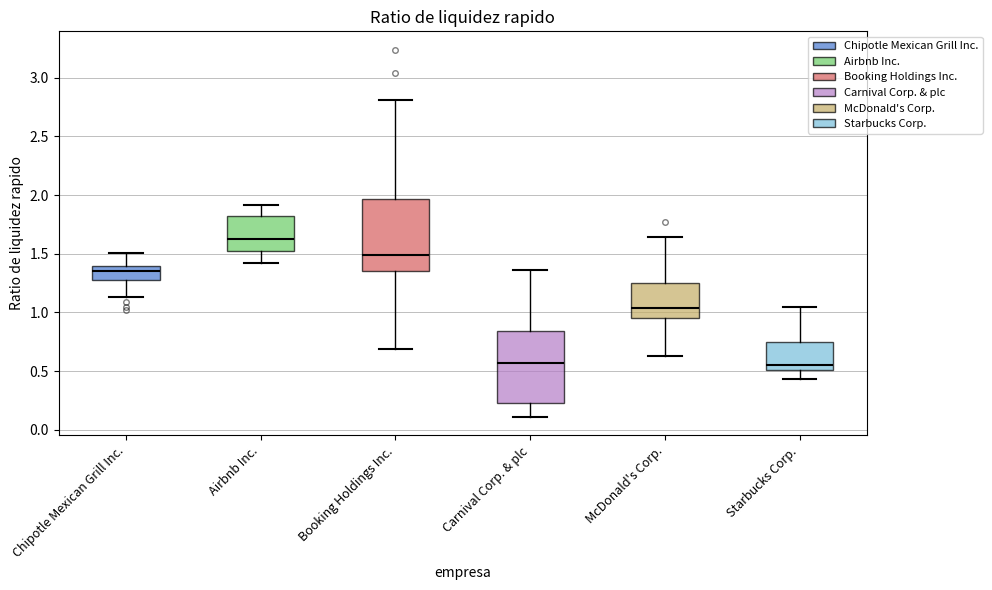

Reading left to right, transcribe this box plot: for each box, give where its median line is, the range the box spans, and where its two whiskers end, as read against the y-axis. The values are not printed on the chart, so give them approximately, as read against the axis.

Chipotle Mexican Grill Inc.: median 1.35, box 1.30 to 1.40, whiskers 1.15 to 1.50
Airbnb Inc.: median 1.65, box 1.50 to 1.80, whiskers 1.40 to 1.90
Booking Holdings Inc.: median 1.50, box 1.35 to 1.95, whiskers 0.70 to 2.80
Carnival Corp. & plc: median 0.55, box 0.25 to 0.85, whiskers 0.10 to 1.35
McDonald's Corp.: median 1.05, box 0.95 to 1.25, whiskers 0.65 to 1.65
Starbucks Corp.: median 0.55, box 0.50 to 0.75, whiskers 0.45 to 1.05